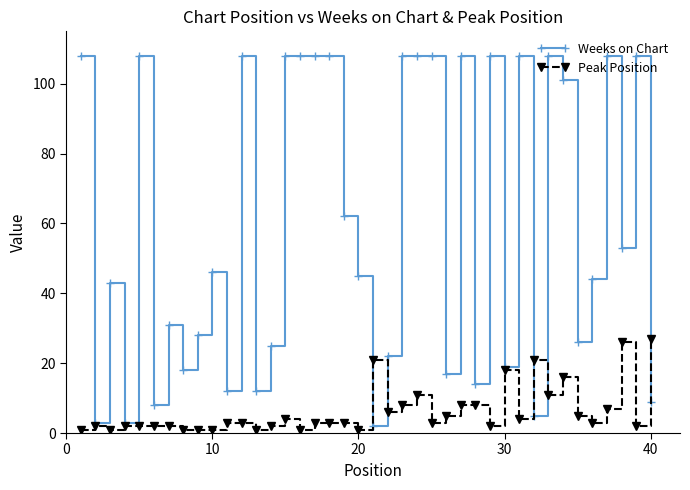

What is the highest value of the Peak Position series?

27